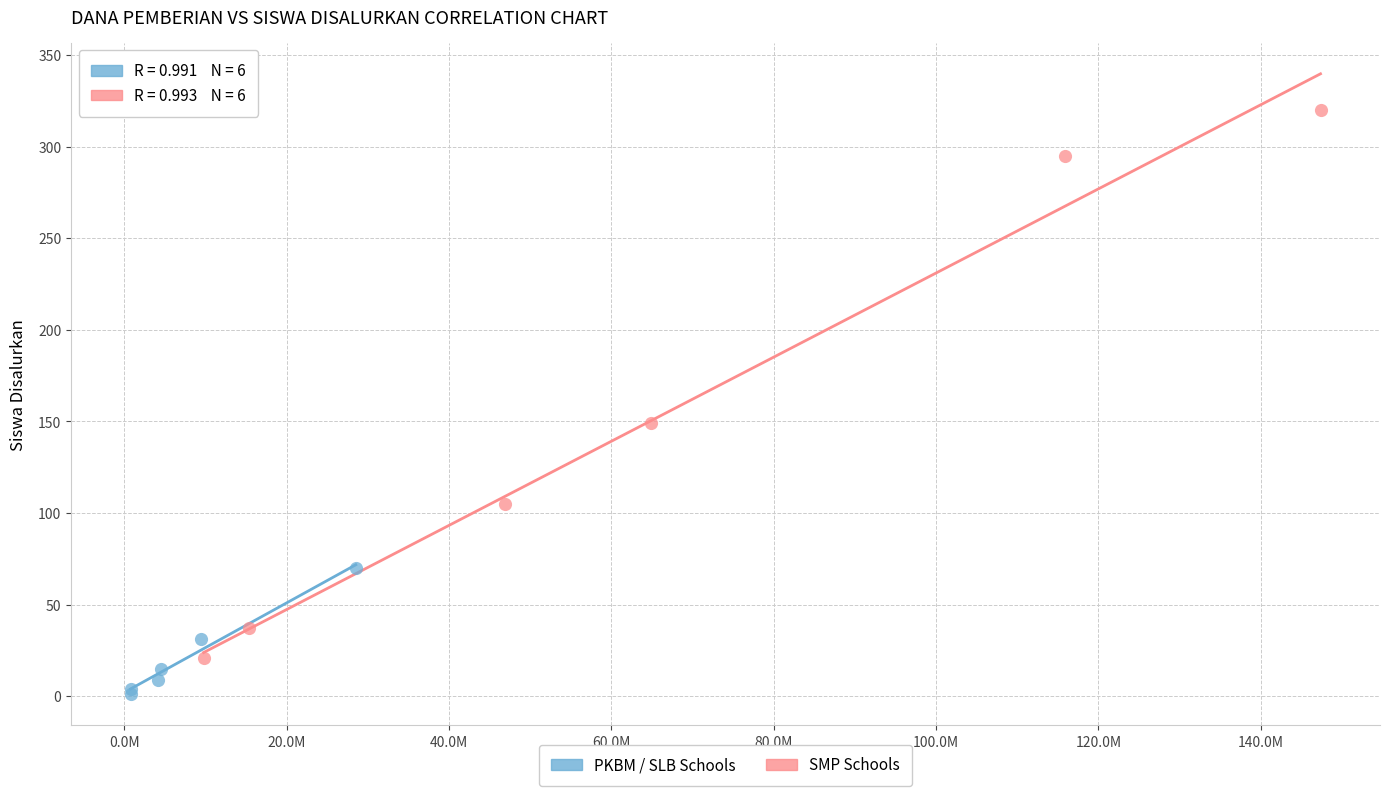

Which series contains the lowest Y value?

PKBM / SLB Schools